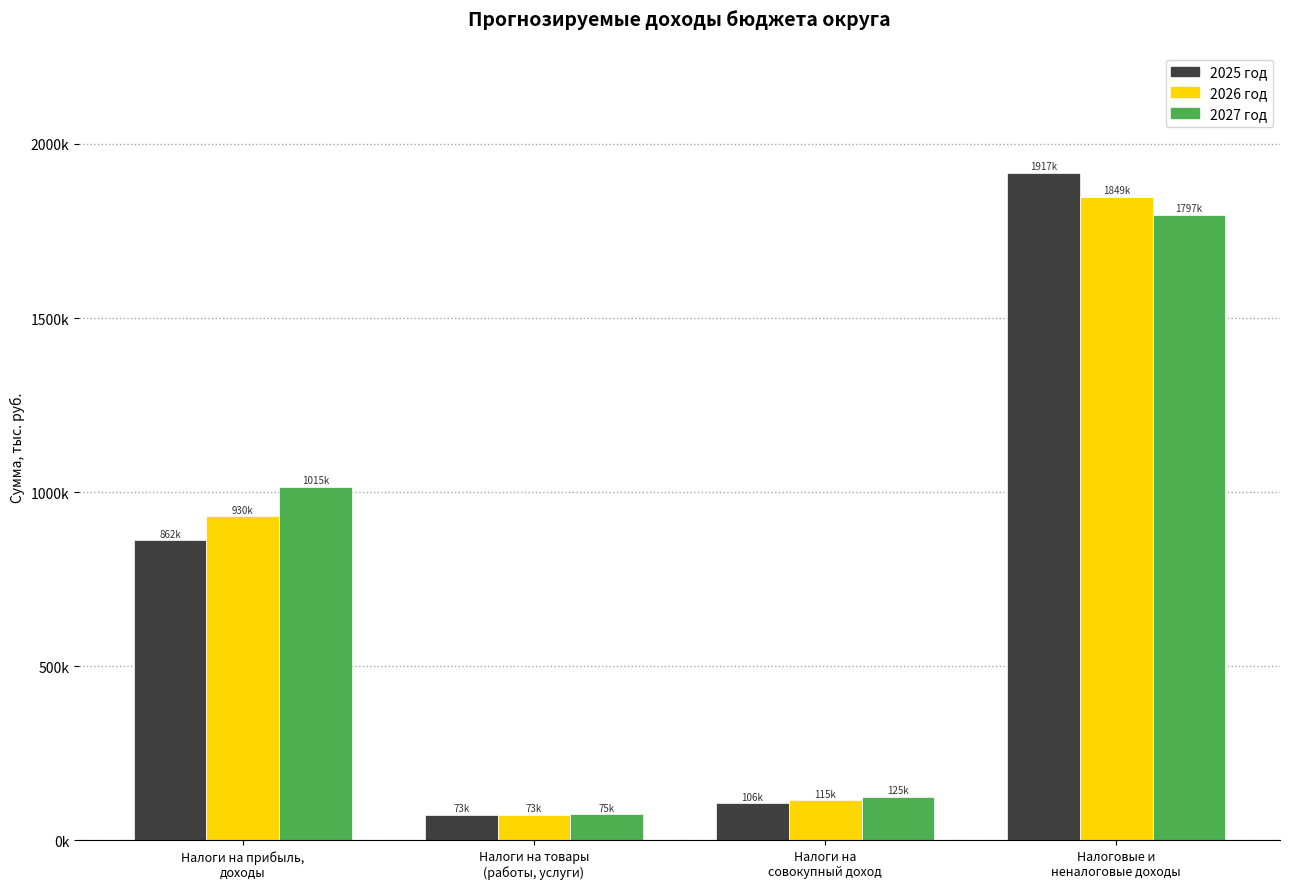

At how many categories does at least one series exceed 351418?

2